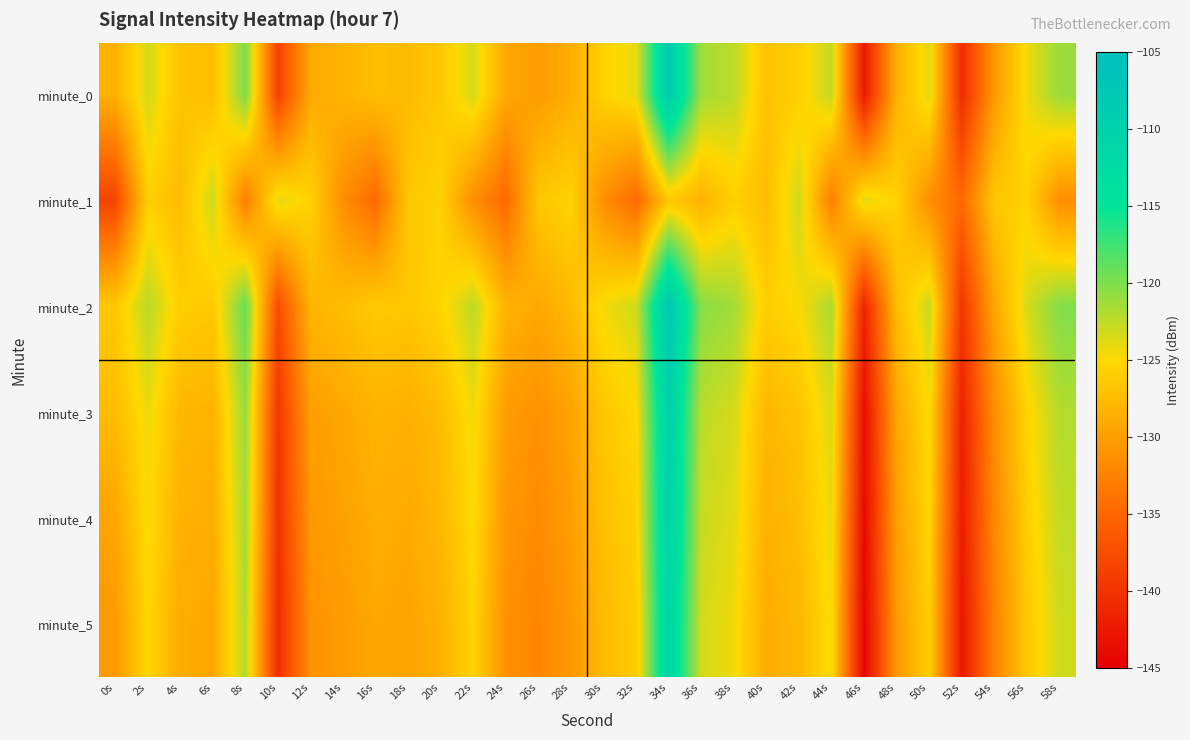

Which series has the largest total across all categories?

minute_2